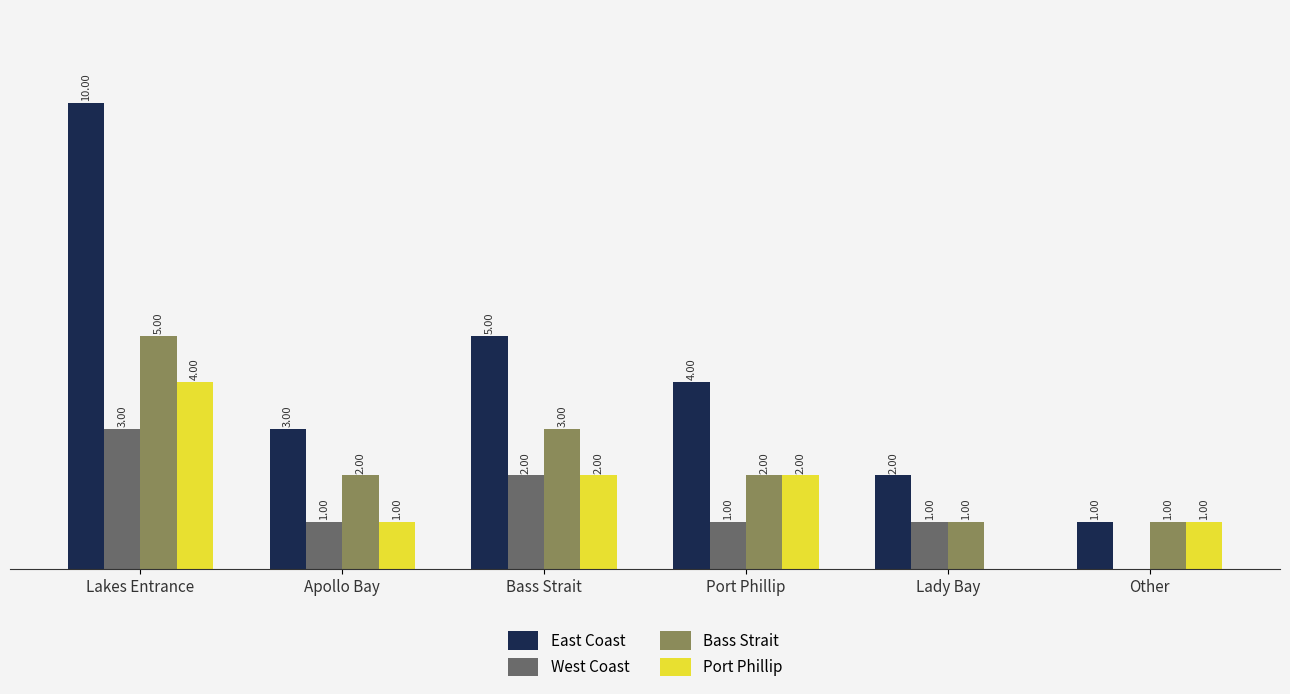

At which label does West Coast first exceed 1?

Lakes Entrance